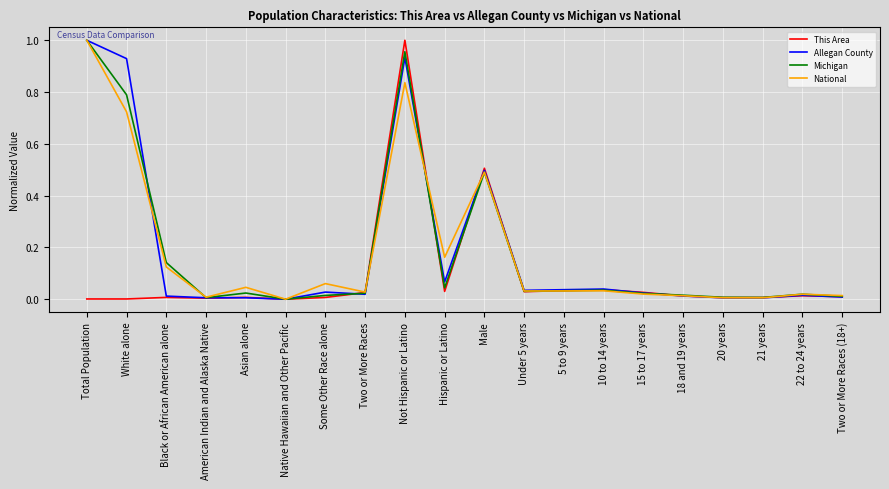

Which series changed the most between White alone and American Indian and Alaska Native?

Allegan County